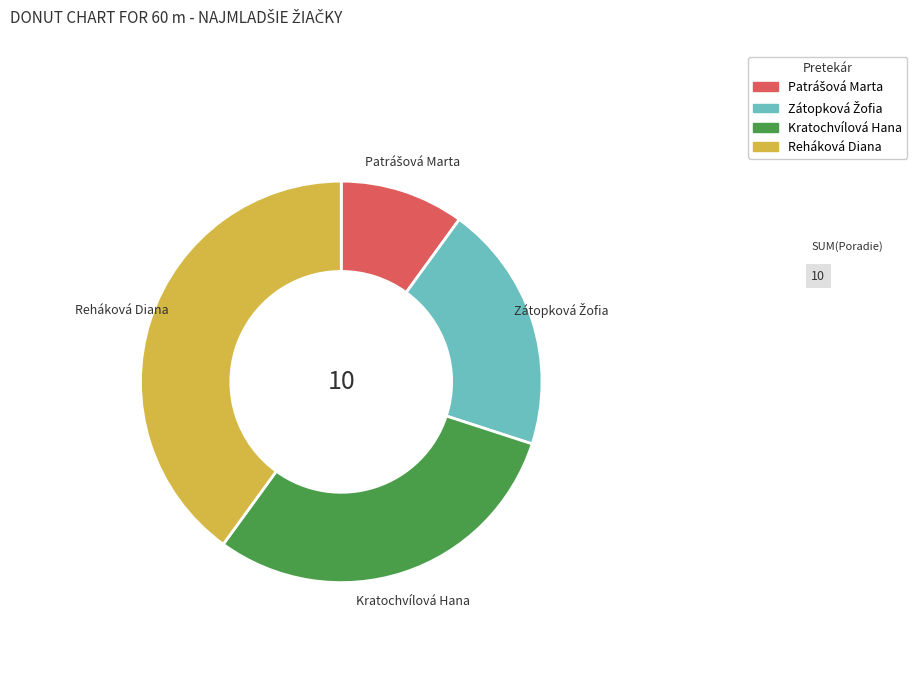

Between Reháková Diana and Kratochvílová Hana, which is larger?

Reháková Diana